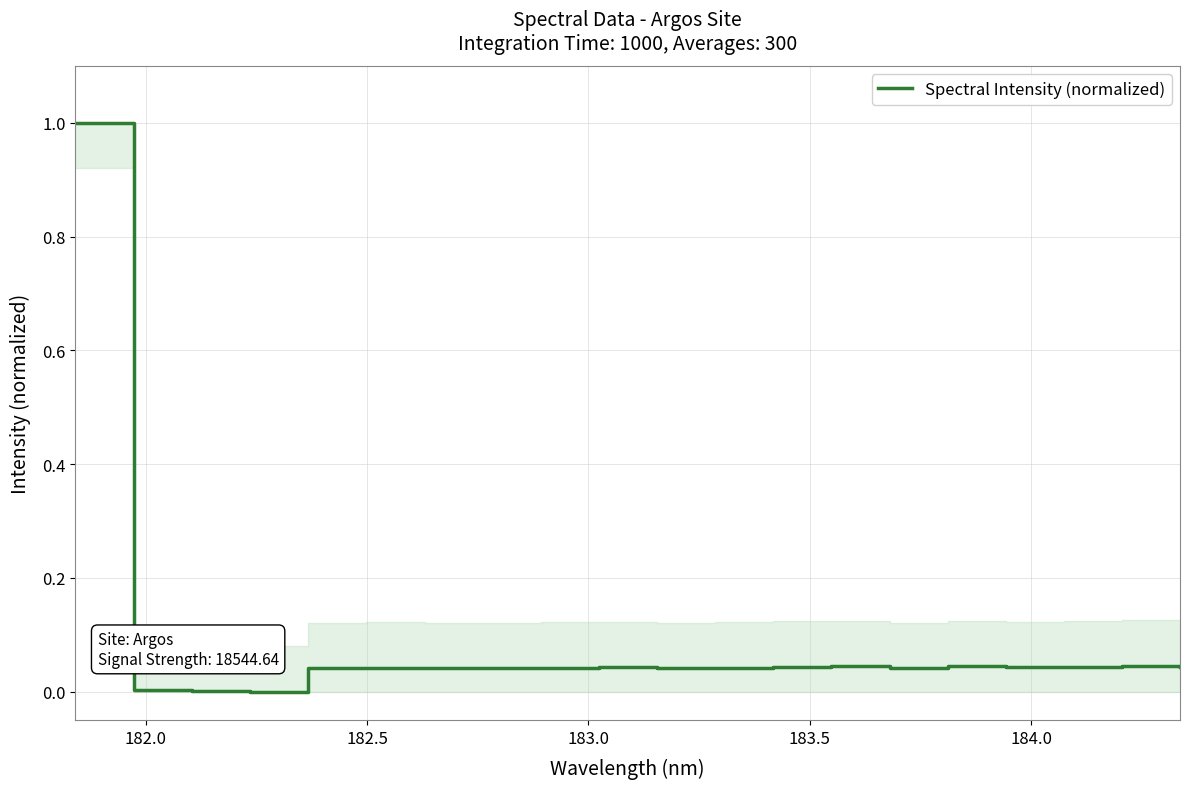

What is the greatest value displayed?

1.0